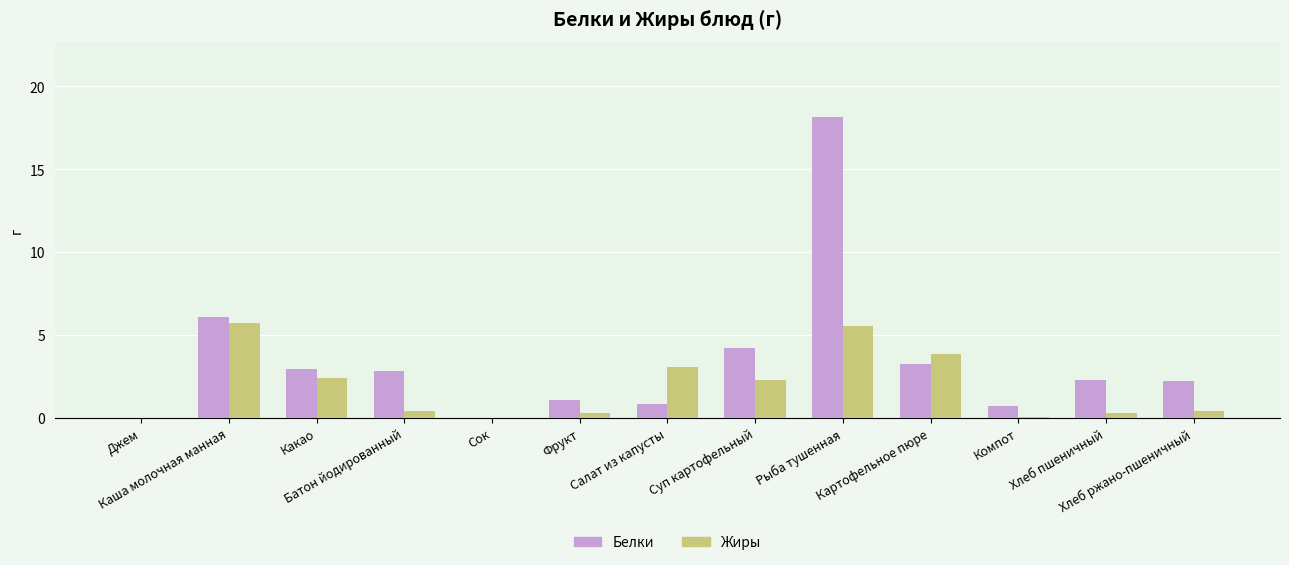

What is the maximum value for Жиры?

5.7